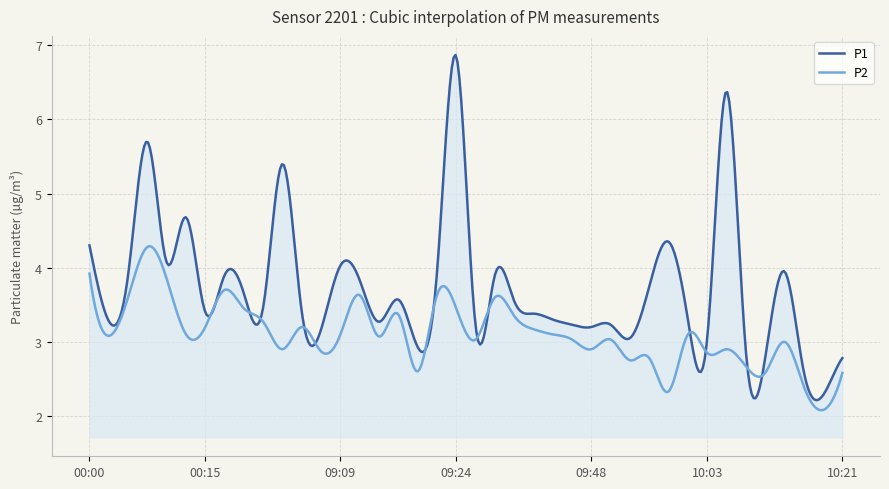

Does the chart display data point markers on the line(s)?

No